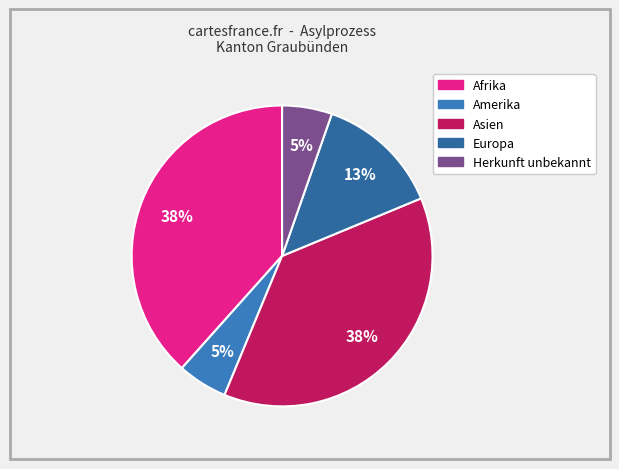

Combined, what portion of the pie is Amerika and Asien?

42.9%